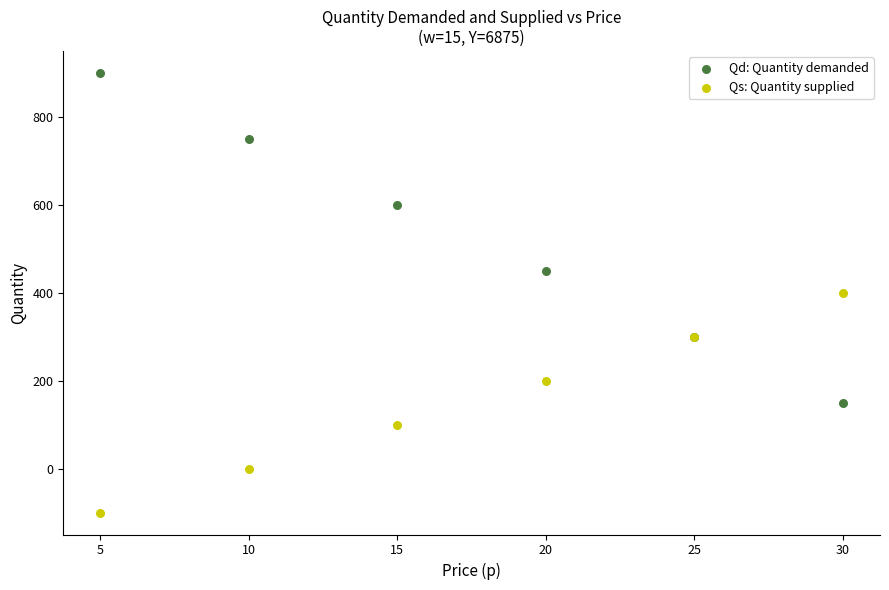

Which series has the largest Y range (max minus min)?

Qd: Quantity demanded